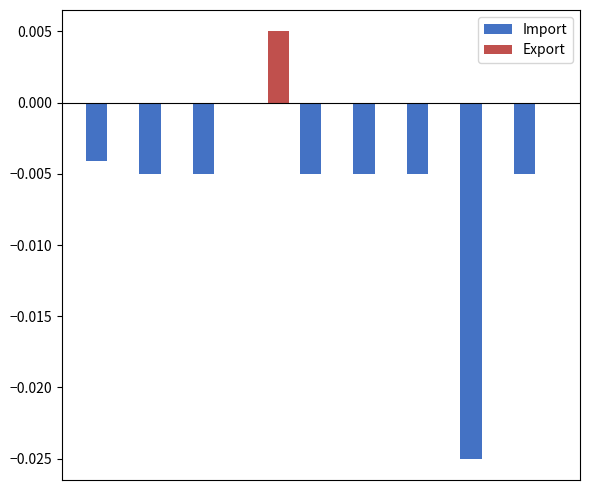

Which series has the largest total across all categories?

Export